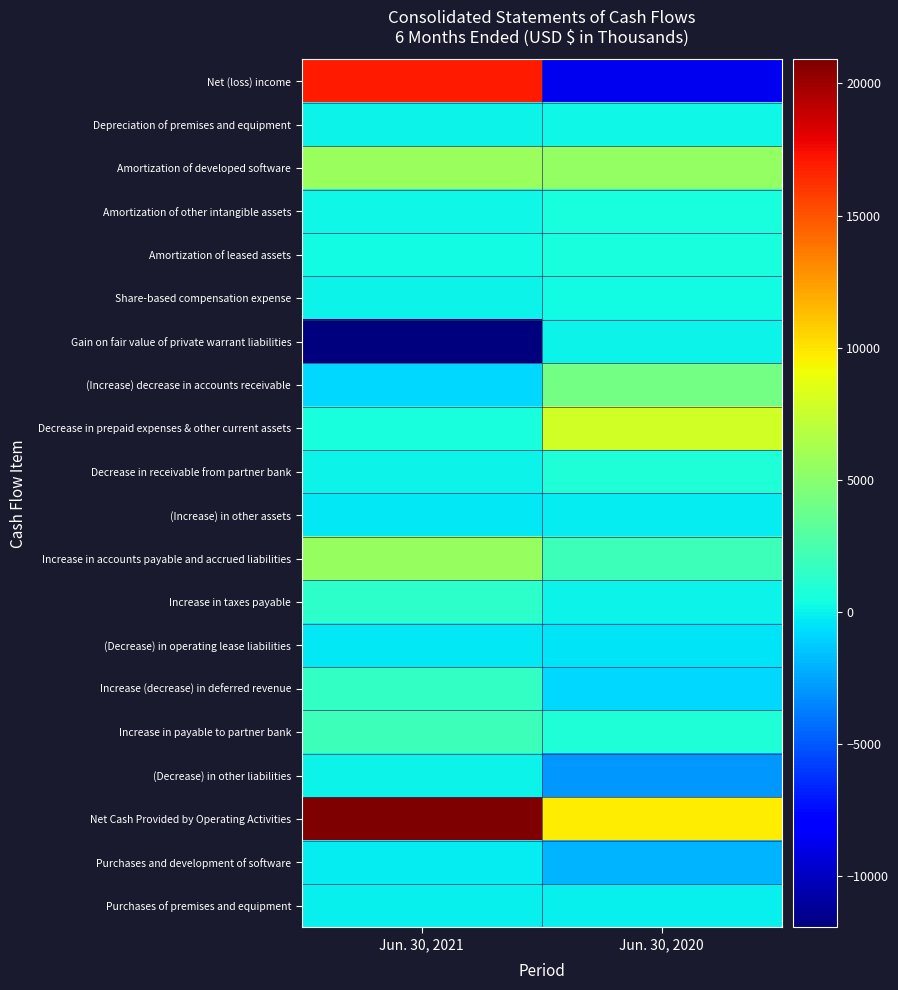

At which category is the sum across all series the highest?

Jun. 30, 2021